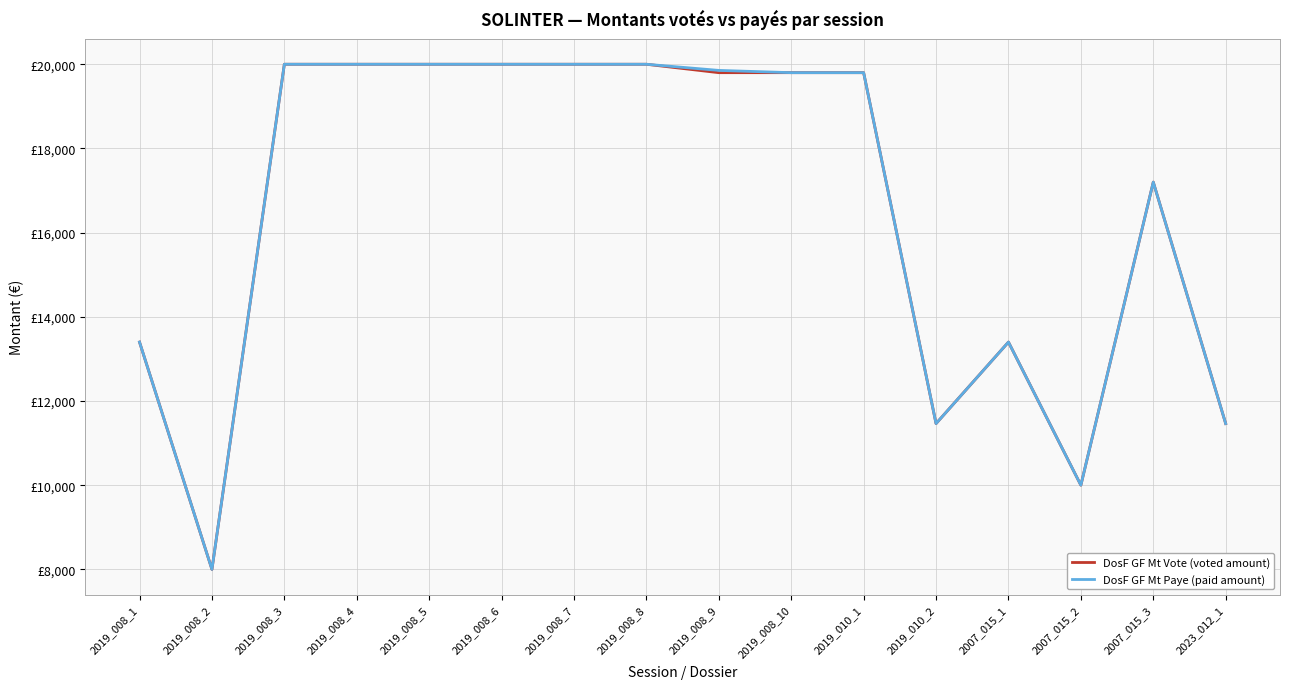

Reading left to right, what are all the values shown in this chart?

DosF GF Mt Vote (voted amount): 2019_008_1=13400	2019_008_2=8000	2019_008_3=20000	2019_008_4=20000	2019_008_5=20000	2019_008_6=20000	2019_008_7=20000	2019_008_8=20000	2019_008_9=19800	2019_008_10=19800	2019_010_1=19800	2019_010_2=11464	2007_015_1=13400	2007_015_2=10000	2007_015_3=17200	2023_012_1=11464
DosF GF Mt Paye (paid amount): 2019_008_1=13400	2019_008_2=8000	2019_008_3=20000	2019_008_4=20000	2019_008_5=20000	2019_008_6=20000	2019_008_7=20000	2019_008_8=20000	2019_008_9=19854	2019_008_10=19800	2019_010_1=19800	2019_010_2=11464	2007_015_1=13400	2007_015_2=10000	2007_015_3=17200	2023_012_1=11464